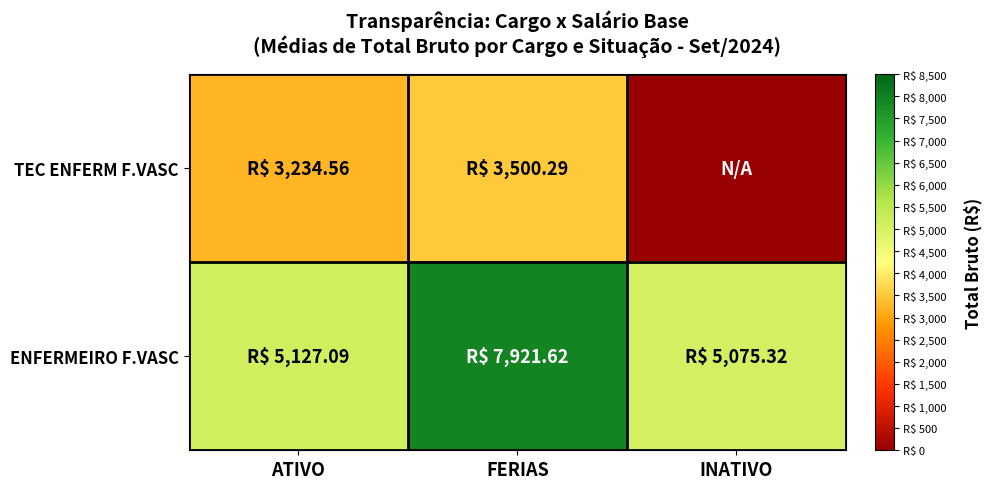

What is the maximum value shown in the chart?

7921.6